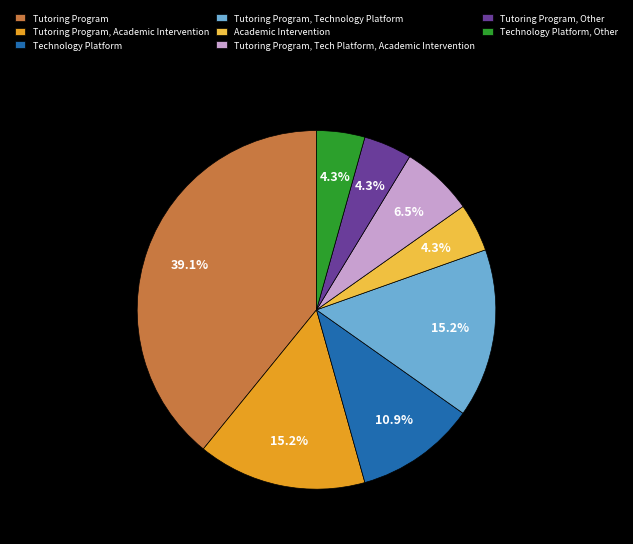

Does any single category account for the majority?

No